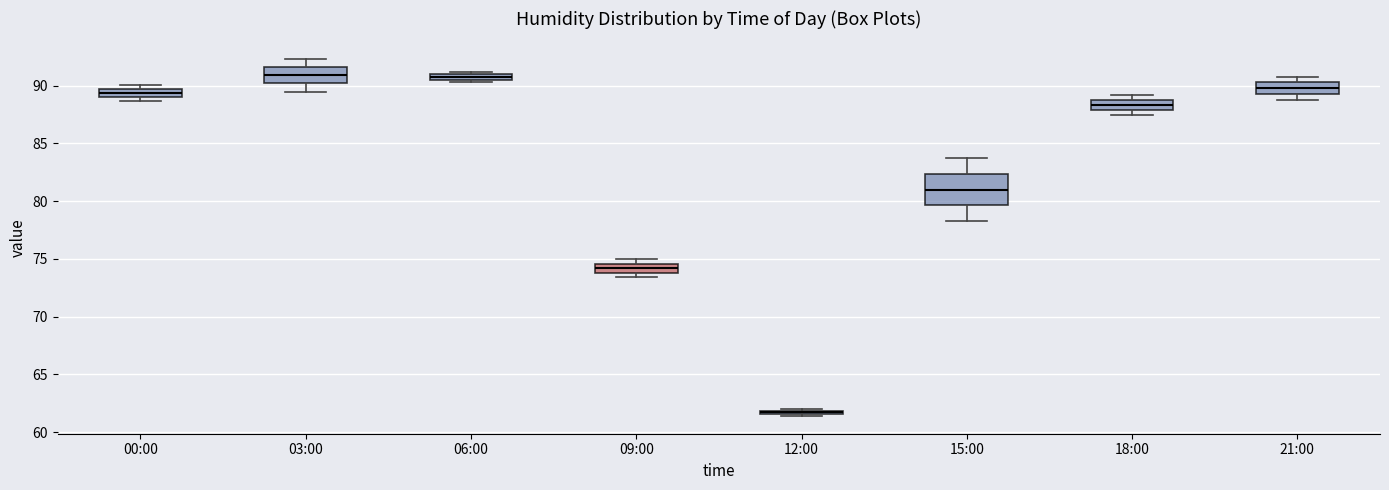

Where is the upper edge of the box for 03:00 on the y-axis? The values are not printed on the chart, so give them approximately, as read against the axis.

91.5